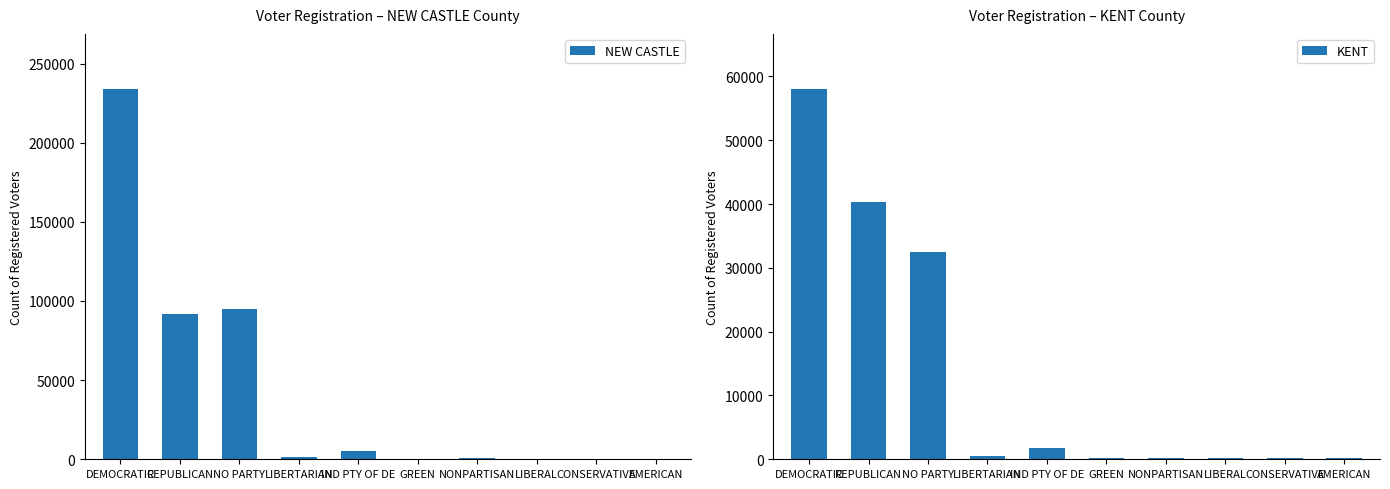

What is the approximate value of NEW CASTLE at LIBERAL, to the nearest 50?

400